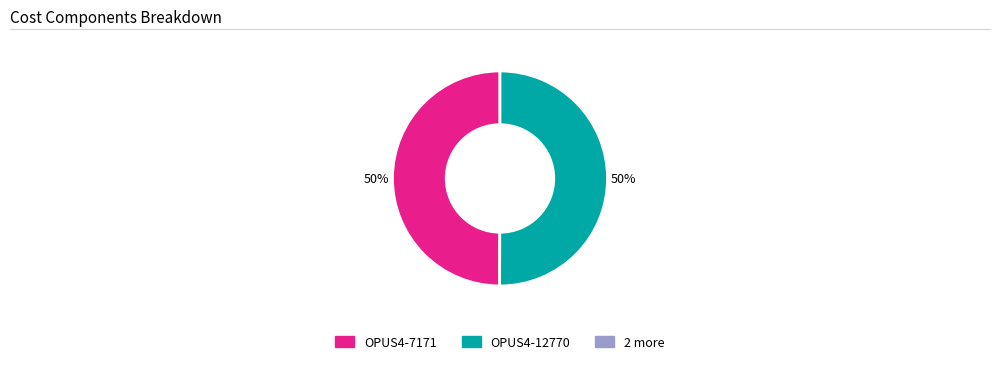

To the nearest percent, what is the average slice percentage?

50%